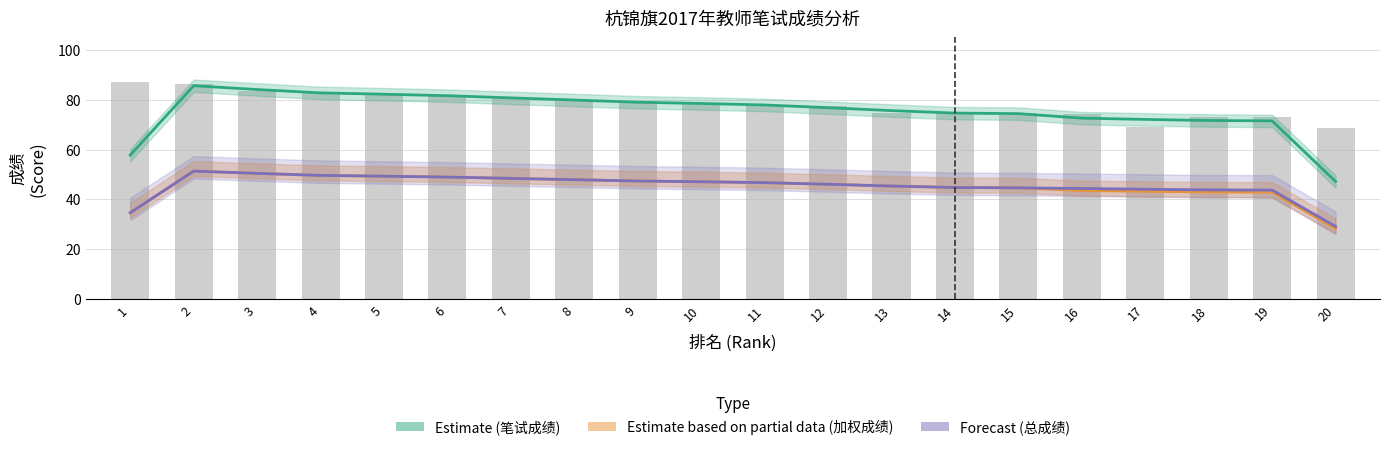

Does the chart contain any negative values?

No